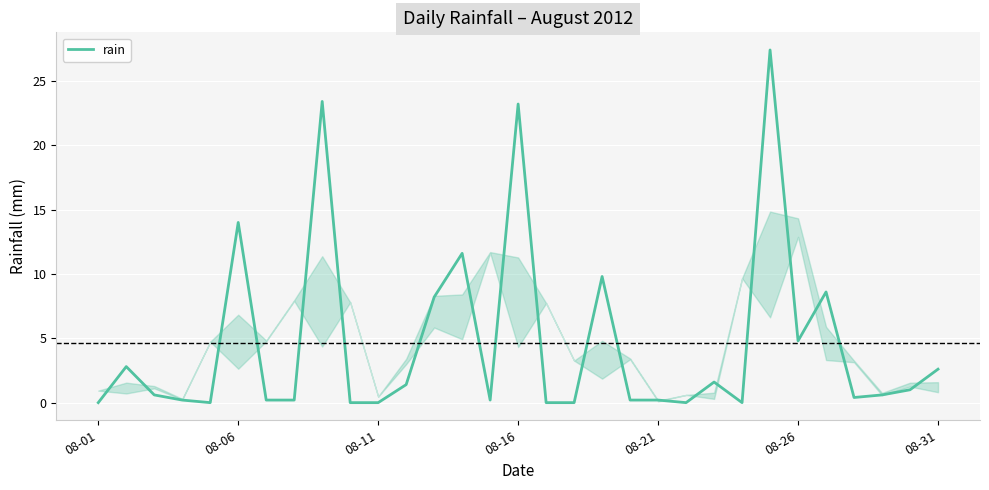

What is the difference between the maximum and minimum values?

27.4